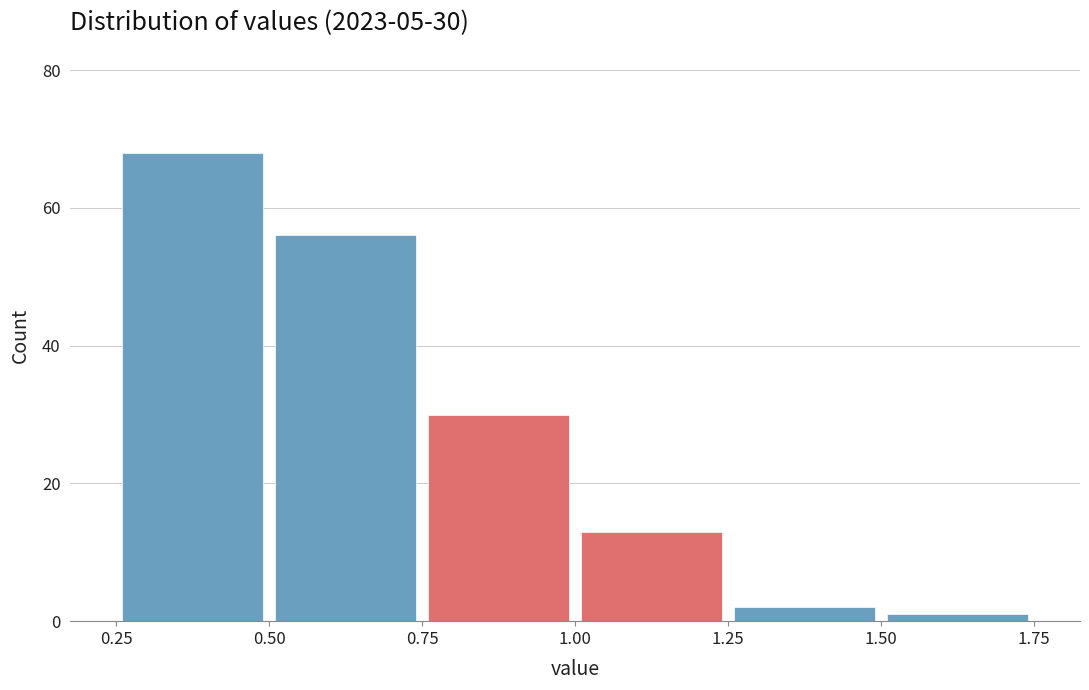

Over which range of the x-axis is the bar tallest?

0.25 to 0.50